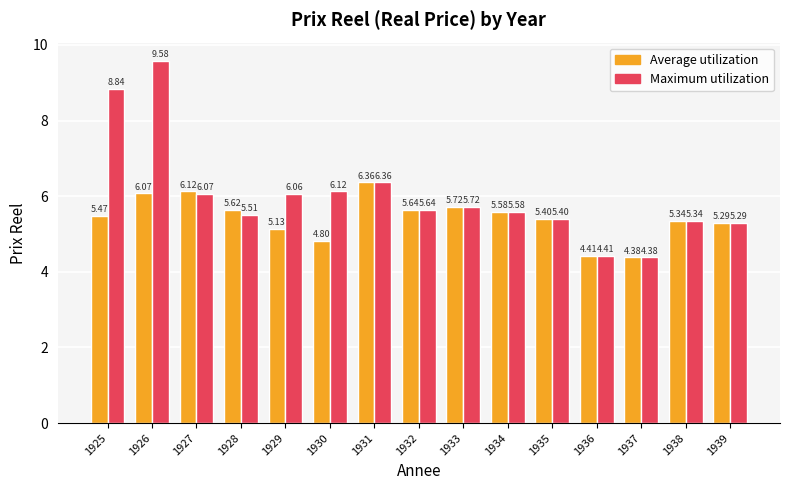

True or false: Maximum utilization has a value of 2.6 at 1932.

False